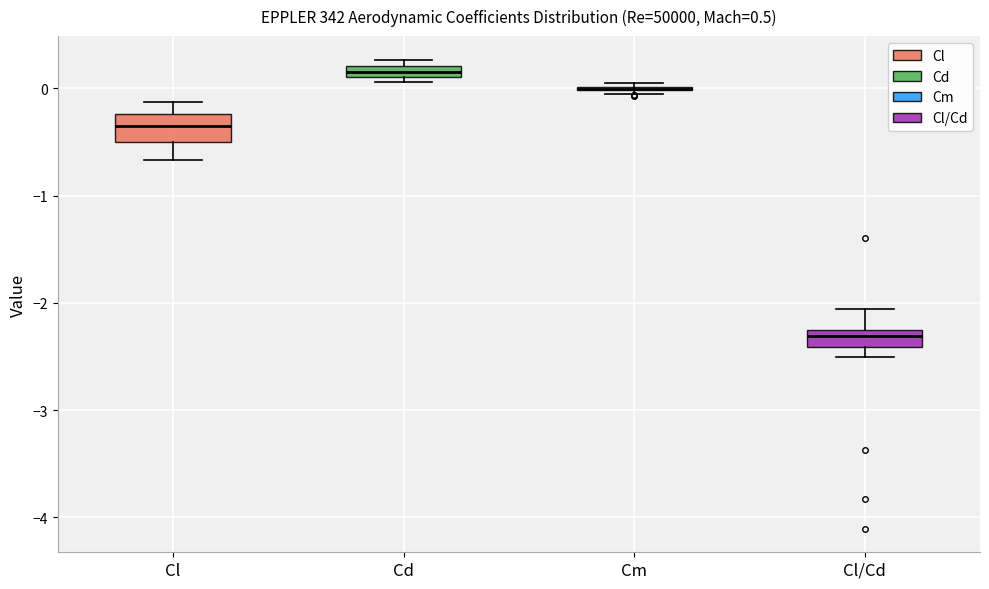

Comparing the boxes themselves (not the whiskers), which one is the tallest?

Cl